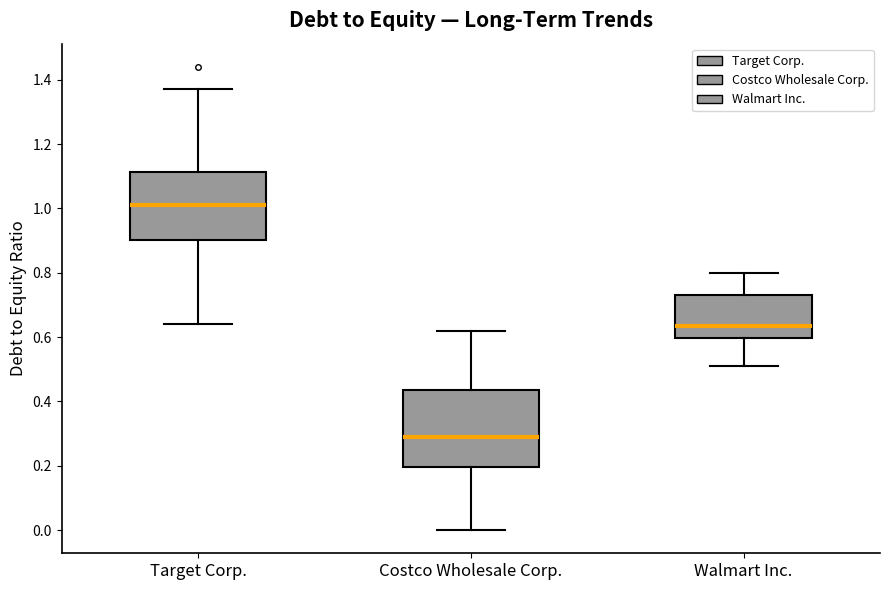

Which box has the lowest median line?

Costco Wholesale Corp.